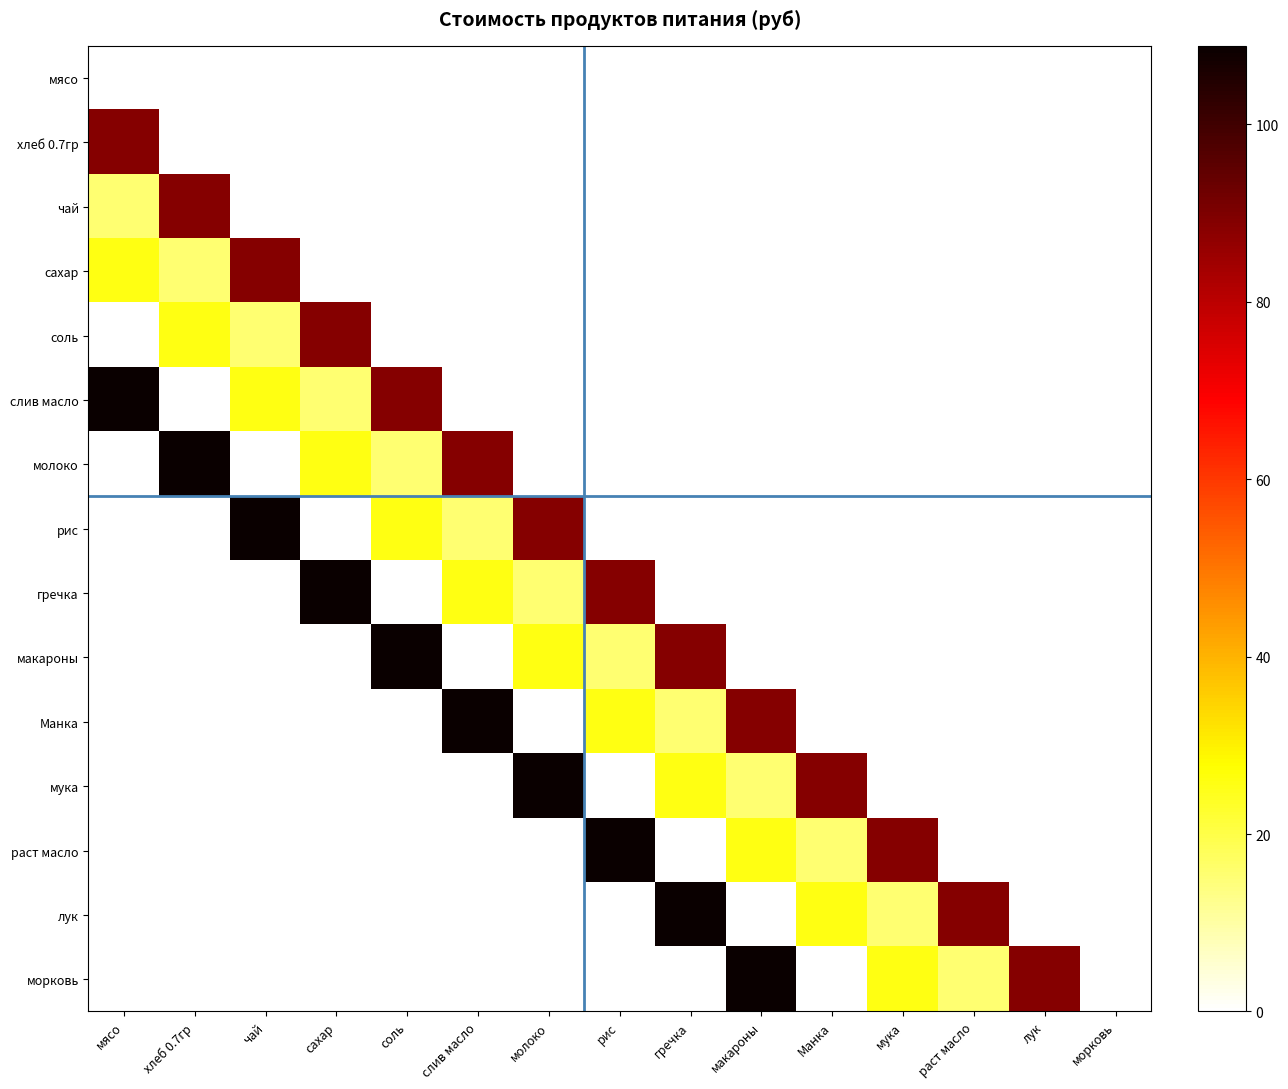

Which series has the largest total across all categories?

слив масло